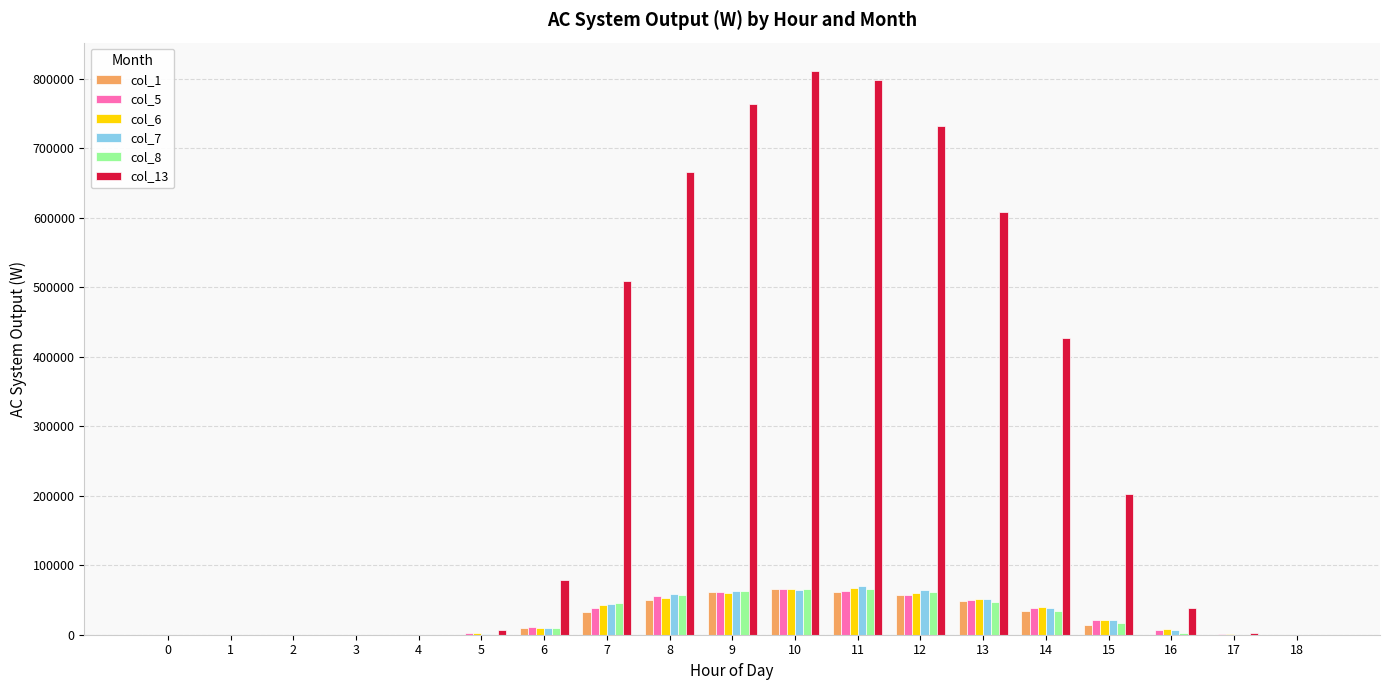

The value of col_1 at 9 is 60895.5. True or false?

True